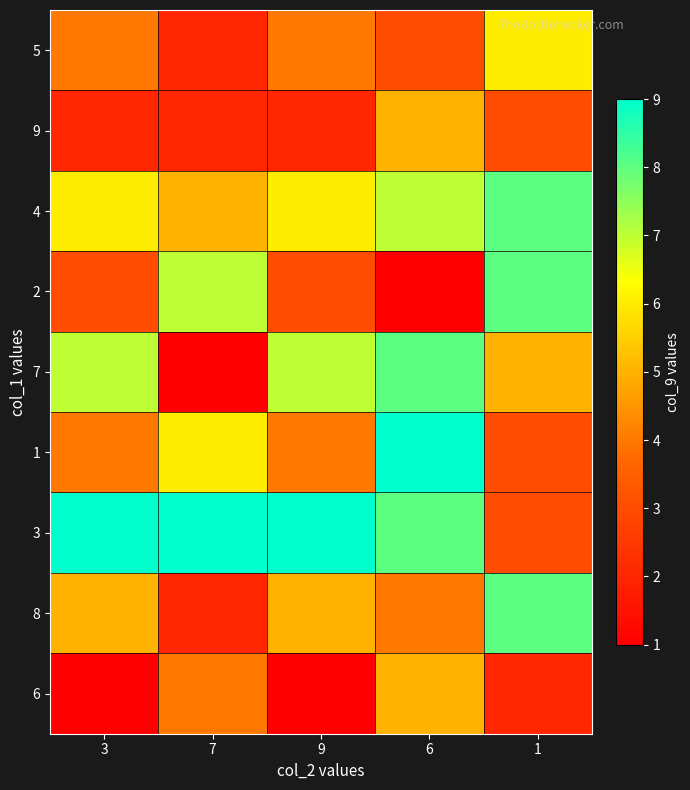

Reading left to right, what are all the values shown in this chart?

5: 3=4	7=2	9=4	6=3	1=6
9: 3=2	7=2	9=2	6=5	1=3
4: 3=6	7=5	9=6	6=7	1=8
2: 3=3	7=7	9=3	6=1	1=8
7: 3=7	7=1	9=7	6=8	1=5
1: 3=4	7=6	9=4	6=9	1=3
3: 3=9	7=9	9=9	6=8	1=3
8: 3=5	7=2	9=5	6=4	1=8
6: 3=1	7=4	9=1	6=5	1=2